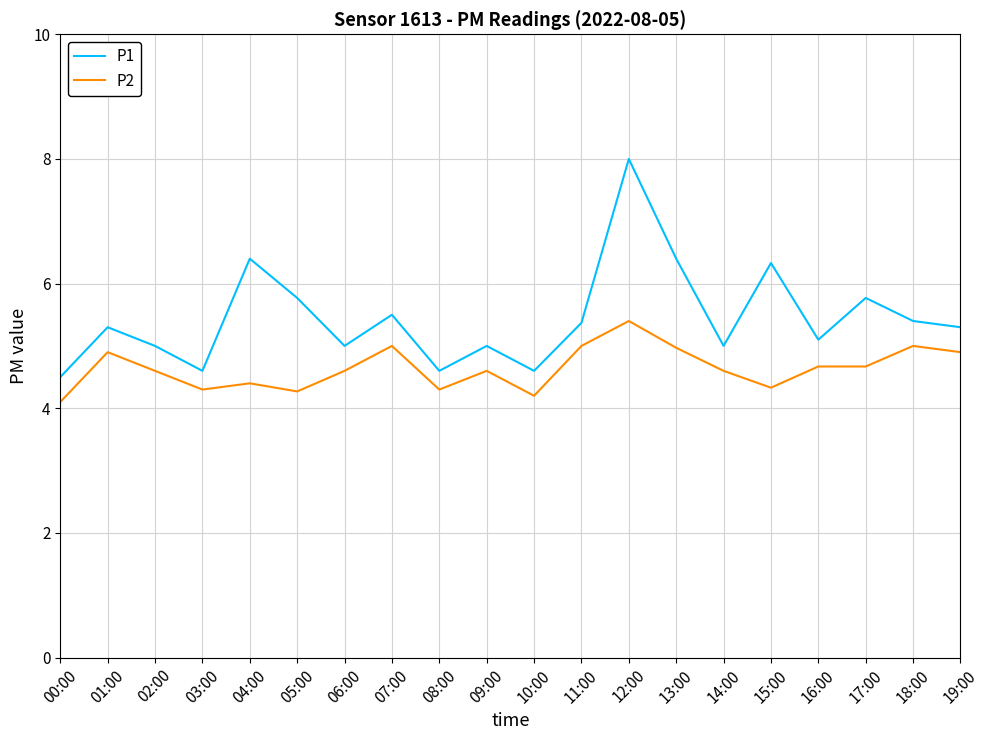

List the series in order of their overall mean, highest first.

P1, P2